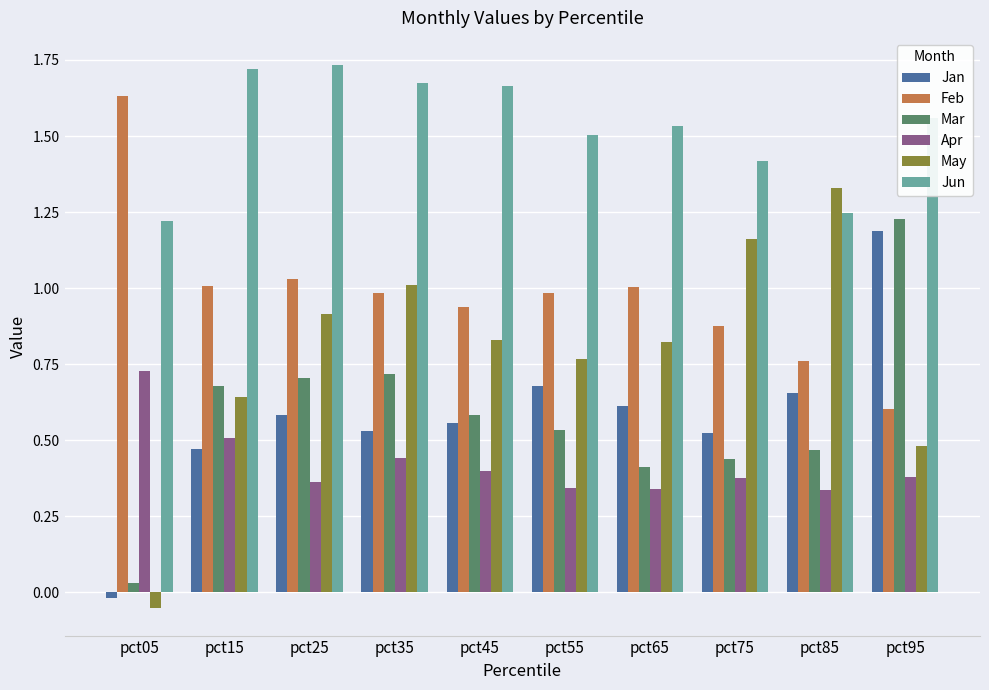

How many bars are there in total?

60